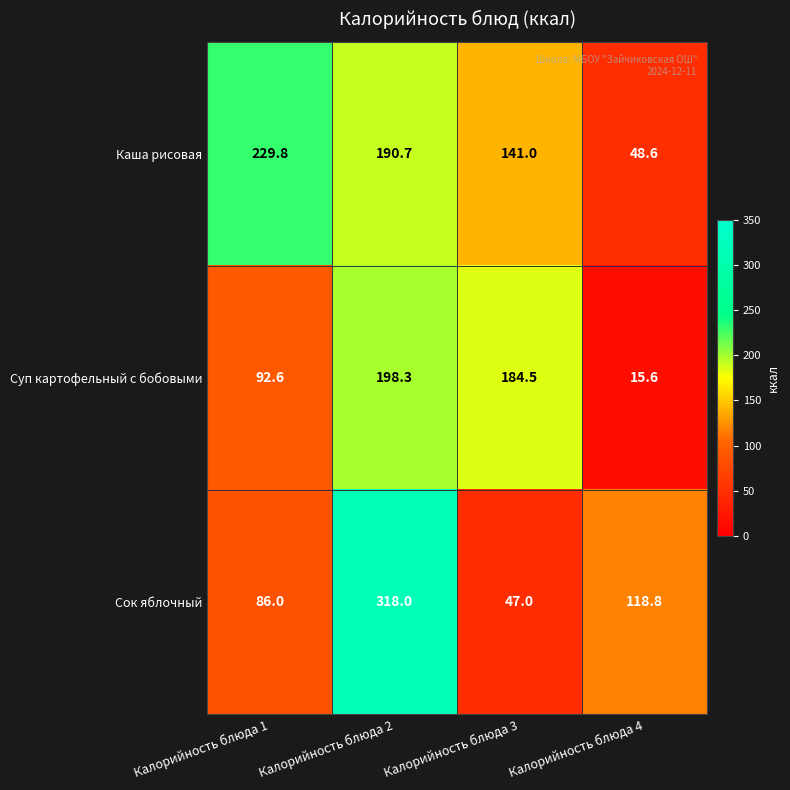

At which category does the chart reach its minimum across all series?

Калорийность блюда 4